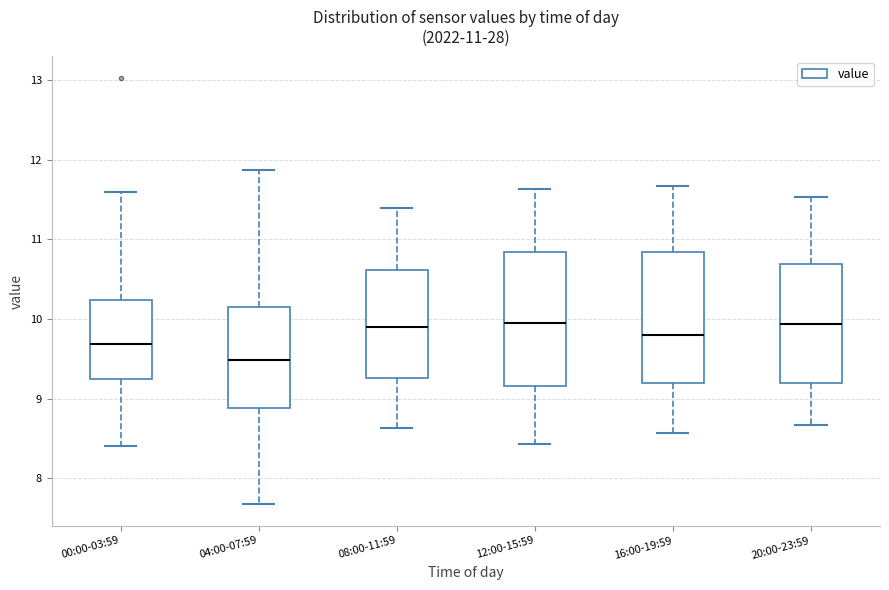

Which box has the lowest median line?

04:00-07:59